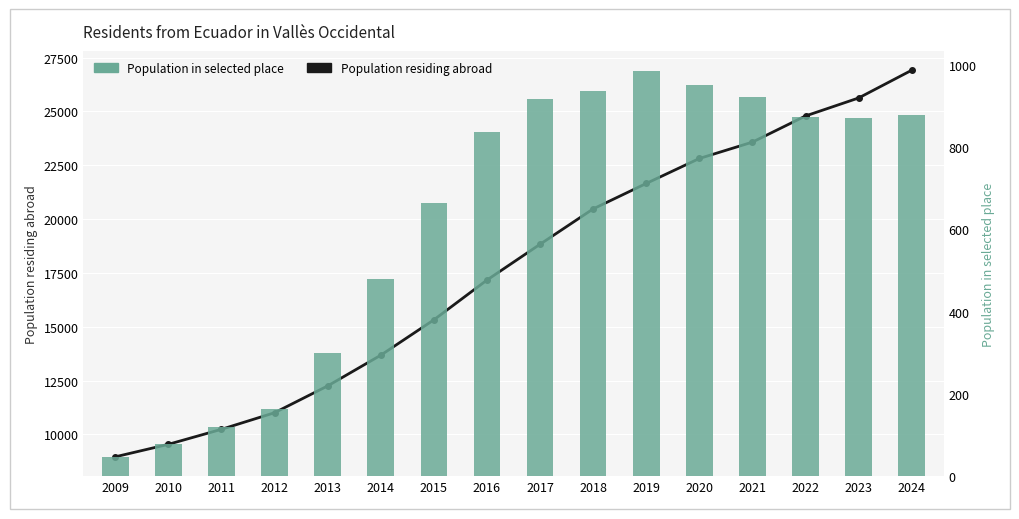

What is the maximum value shown in the chart?

26917